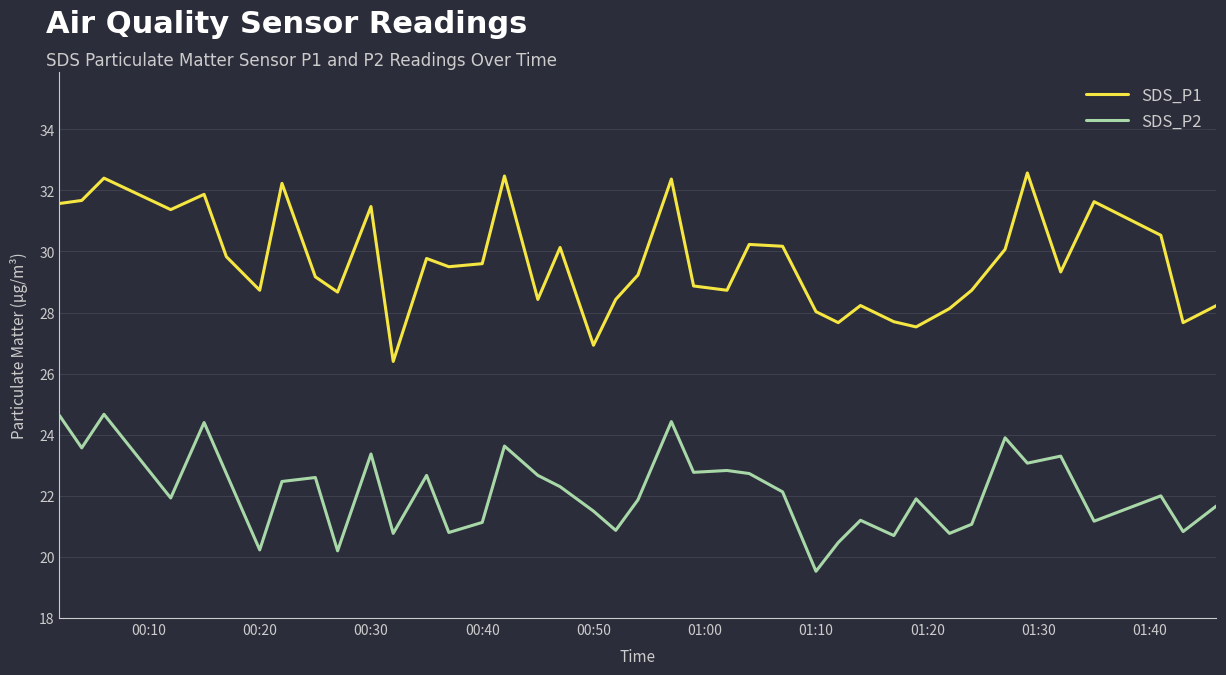

Rank the series by their maximum value, from lowest to highest.

SDS_P2, SDS_P1